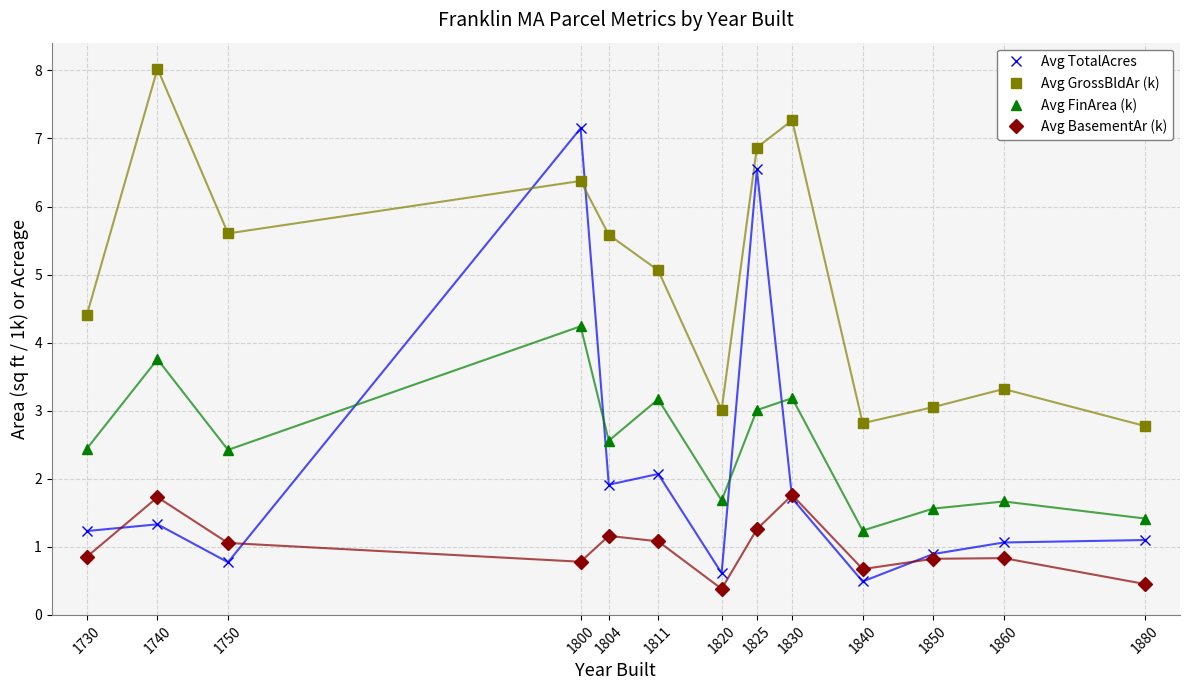

List the series in order of their peak value, highest first.

Avg GrossBldAr (k), Avg TotalAcres, Avg FinArea (k), Avg BasementAr (k)